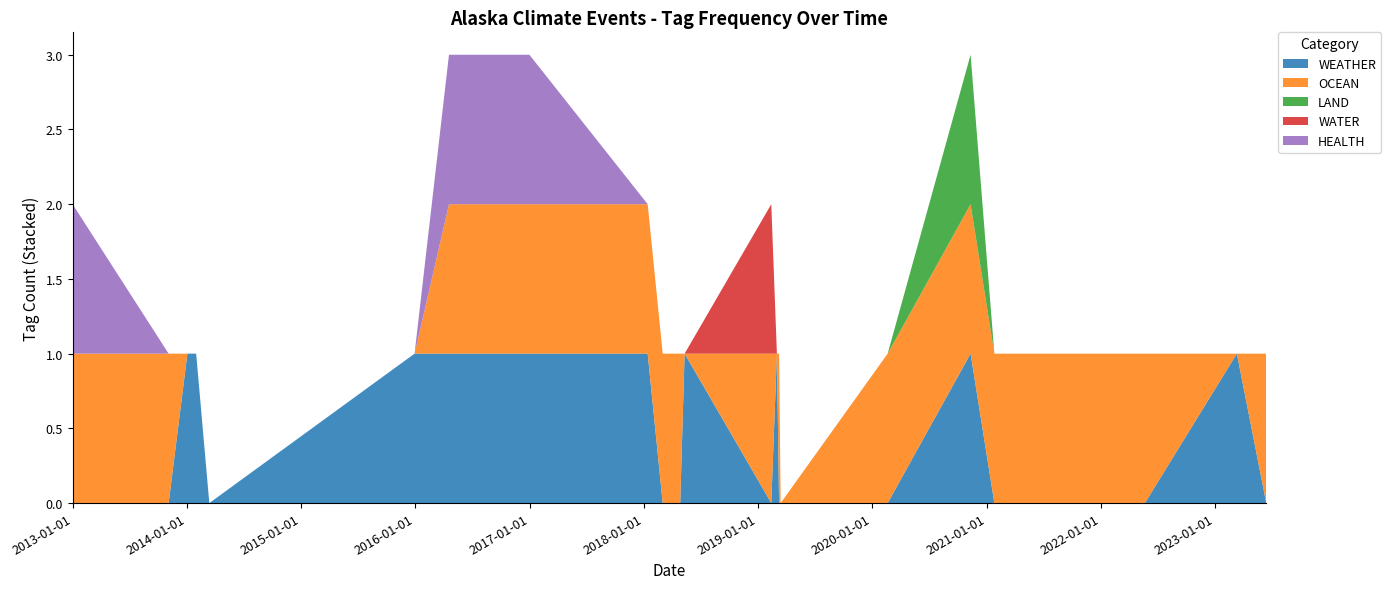

Reading left to right, what are all the values shown in this chart?

WEATHER: 0	0	1	1	0	1	1	1	1	0	0	1	0	1	0	0	0	1	0	0	0	0	1	0
OCEAN: 1	1	0	0	0	0	1	1	1	1	1	0	1	0	1	0	1	1	1	1	1	1	0	1
LAND: 0	0	0	0	0	0	0	0	0	0	0	0	0	0	0	0	0	1	0	0	0	0	0	0
WATER: 0	0	0	0	0	0	0	0	0	0	0	0	1	0	0	0	0	0	0	0	0	0	0	0
HEALTH: 1	0	0	0	0	0	1	1	0	0	0	0	0	0	0	0	0	0	0	0	0	0	0	0